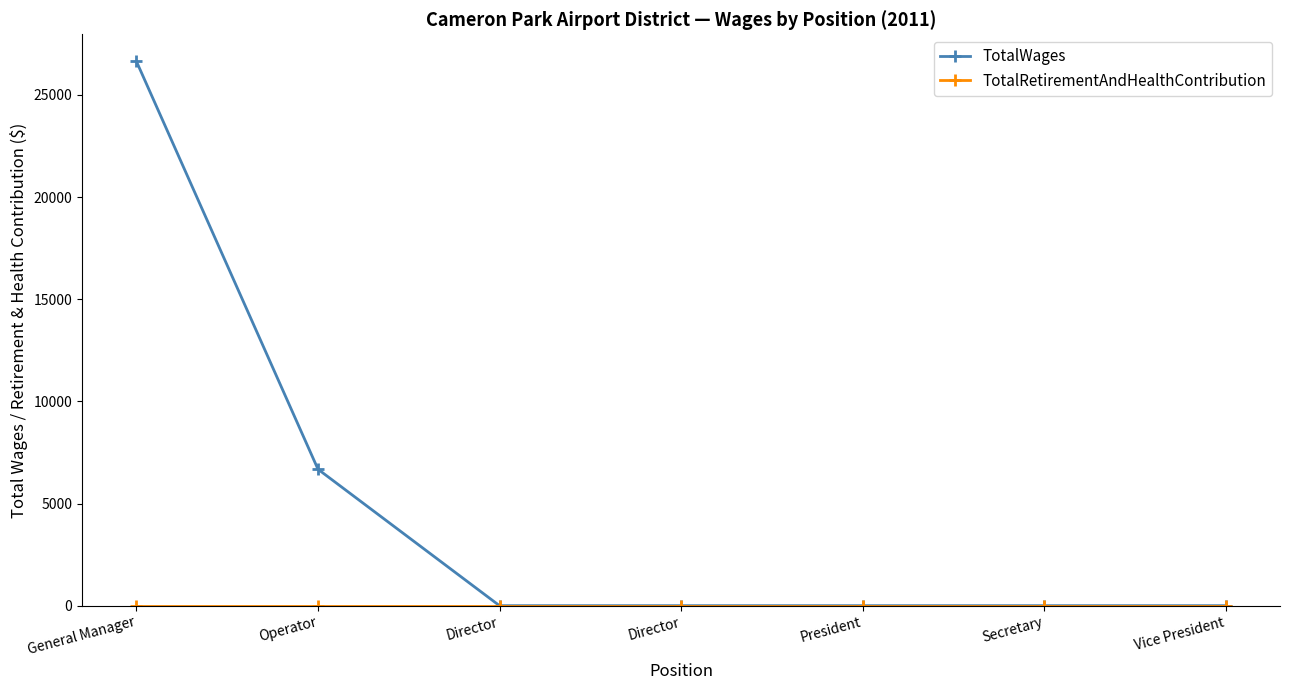

What is the label of the 3rd point from the right?

President